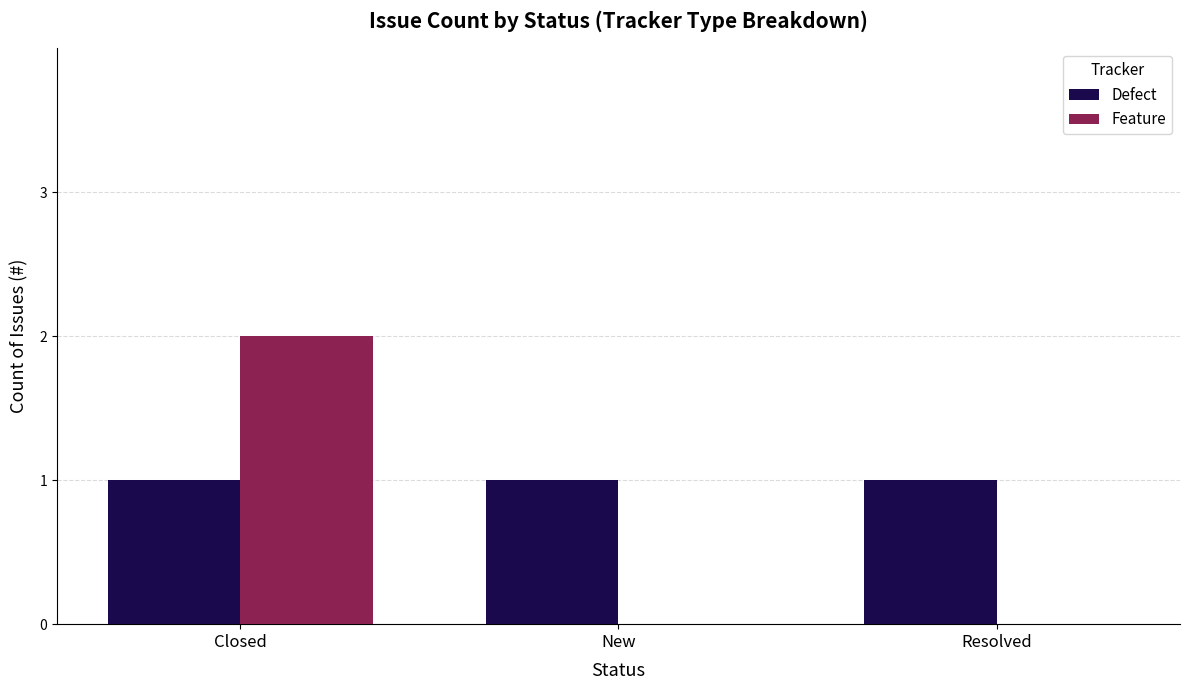

The Feature series shows 0 at New. True or false?

True